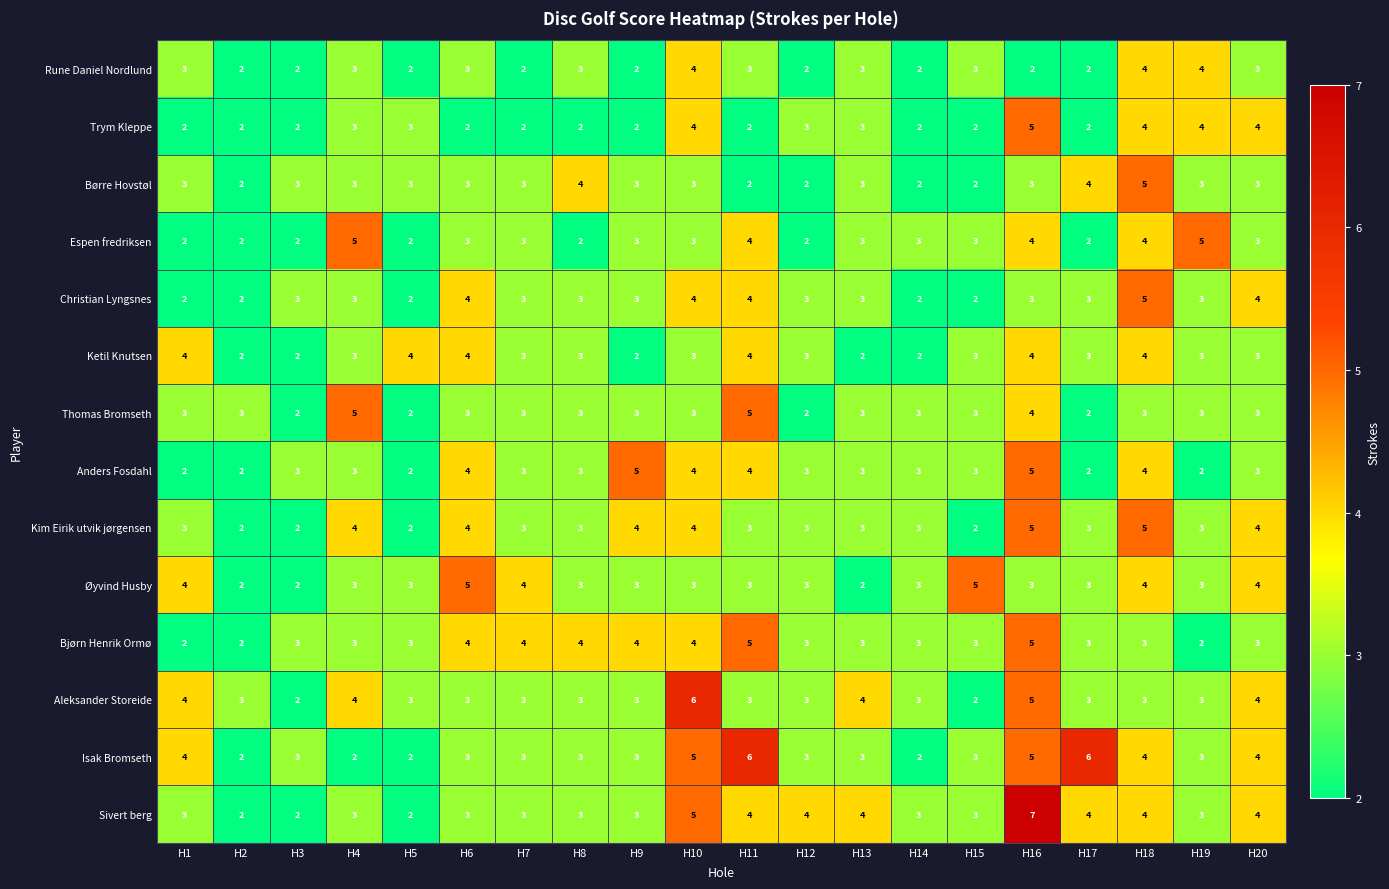

What is the difference between the second highest and second lowest values in the Isak Bromseth series?

4